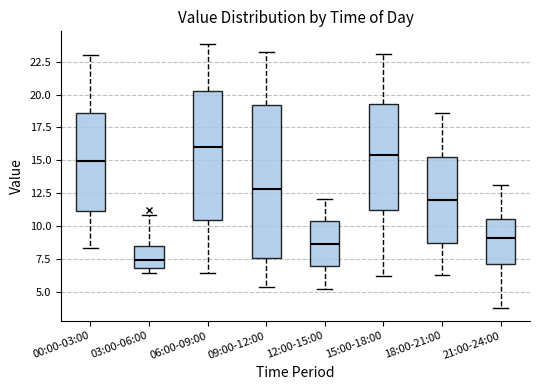

Reading left to right, transcribe this box plot: for each box, give where its median line is, the range the box spans, and where its two whiskers end, as read against the y-axis. The values are not printed on the chart, so give them approximately, as read against the axis.

00:00-03:00: median 15.0, box 11.0 to 18.5, whiskers 8.5 to 23.0
03:00-06:00: median 7.5, box 7.0 to 8.5, whiskers 6.5 to 11.0
06:00-09:00: median 16.0, box 10.5 to 20.0, whiskers 6.5 to 24.0
09:00-12:00: median 13.0, box 7.5 to 19.0, whiskers 5.5 to 23.0
12:00-15:00: median 8.5, box 7.0 to 10.5, whiskers 5.5 to 12.0
15:00-18:00: median 15.5, box 11.5 to 19.5, whiskers 6.5 to 23.0
18:00-21:00: median 12.0, box 9.0 to 15.0, whiskers 6.5 to 18.5
21:00-24:00: median 9.0, box 7.0 to 10.5, whiskers 4.0 to 13.0